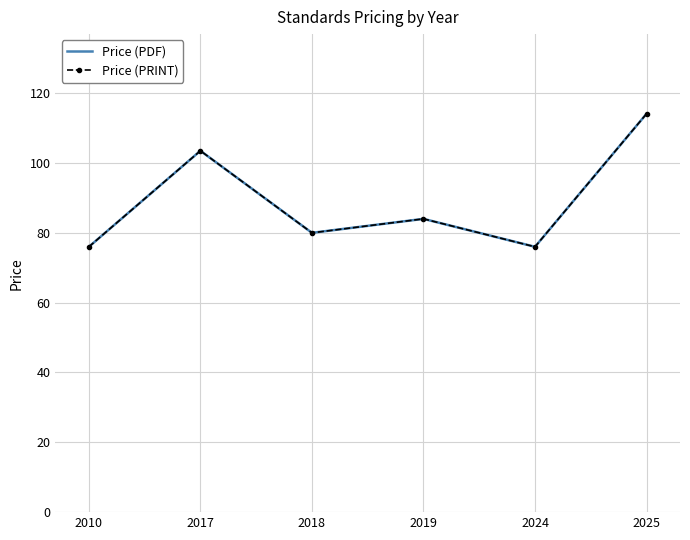

What is the difference between the maximum and second lowest values in the Price (PRINT) series?

38.1